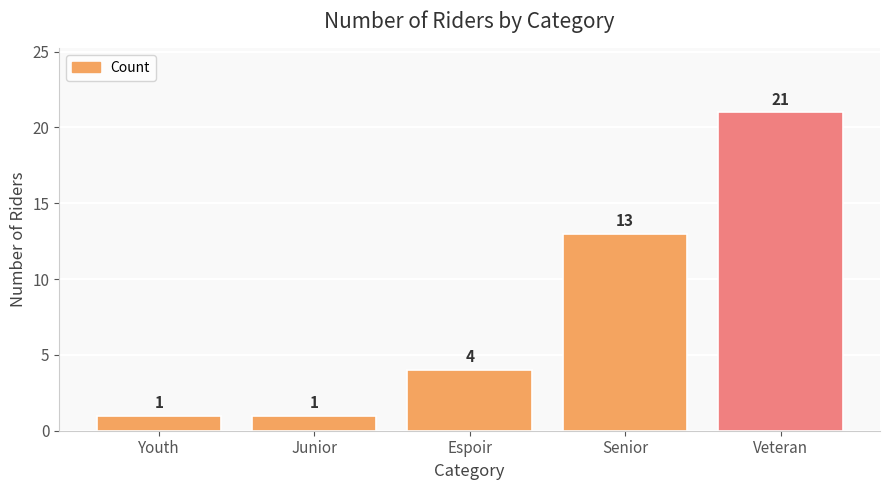

Reading left to right, transcribe all the data shown in this chart.

1	1	4	13	21